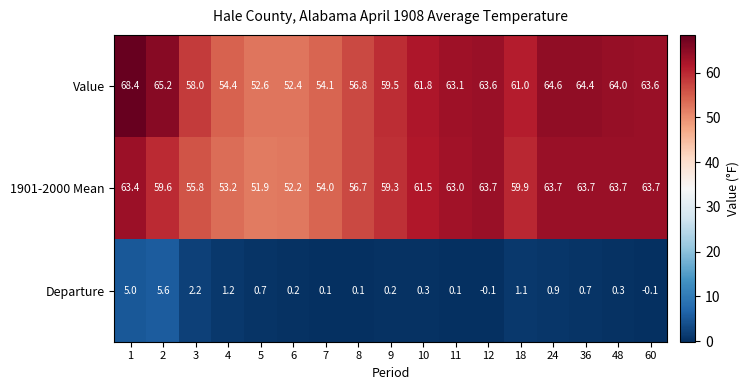

What is the difference between the 1901-2000 Mean values at 7 and 18?

5.9